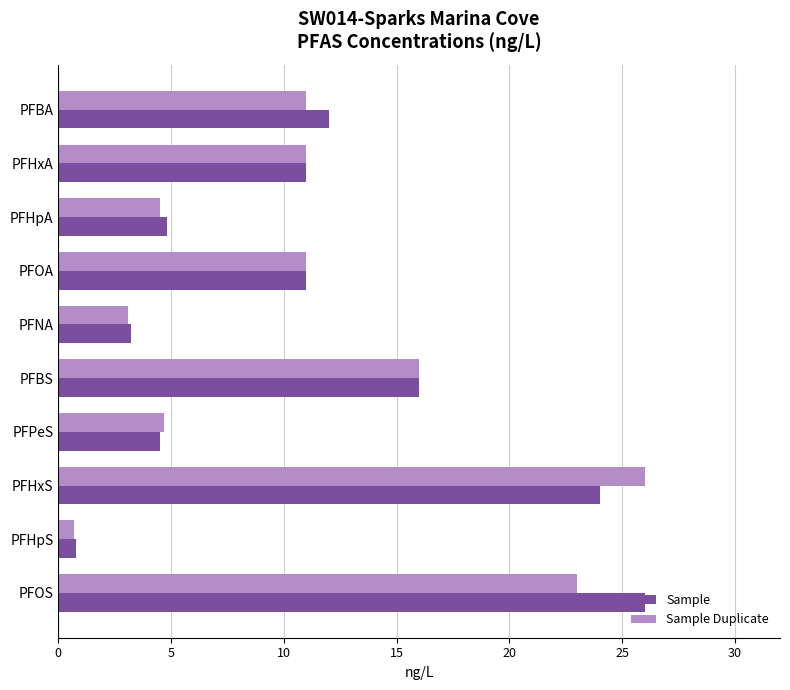

What are all the series names shown in the legend?

Sample, Sample Duplicate